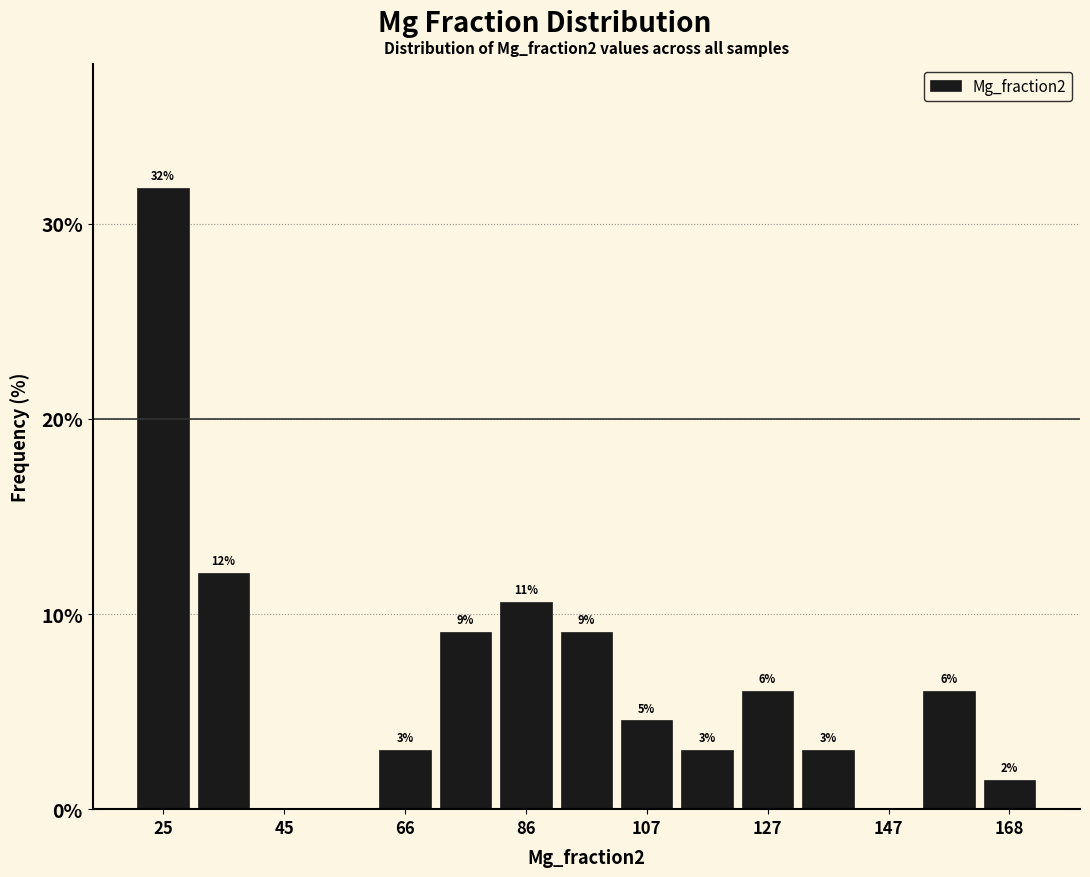

Around what value on the x-axis is the tallest bar? Give the approximate position of its centre, as read against the axis.

25